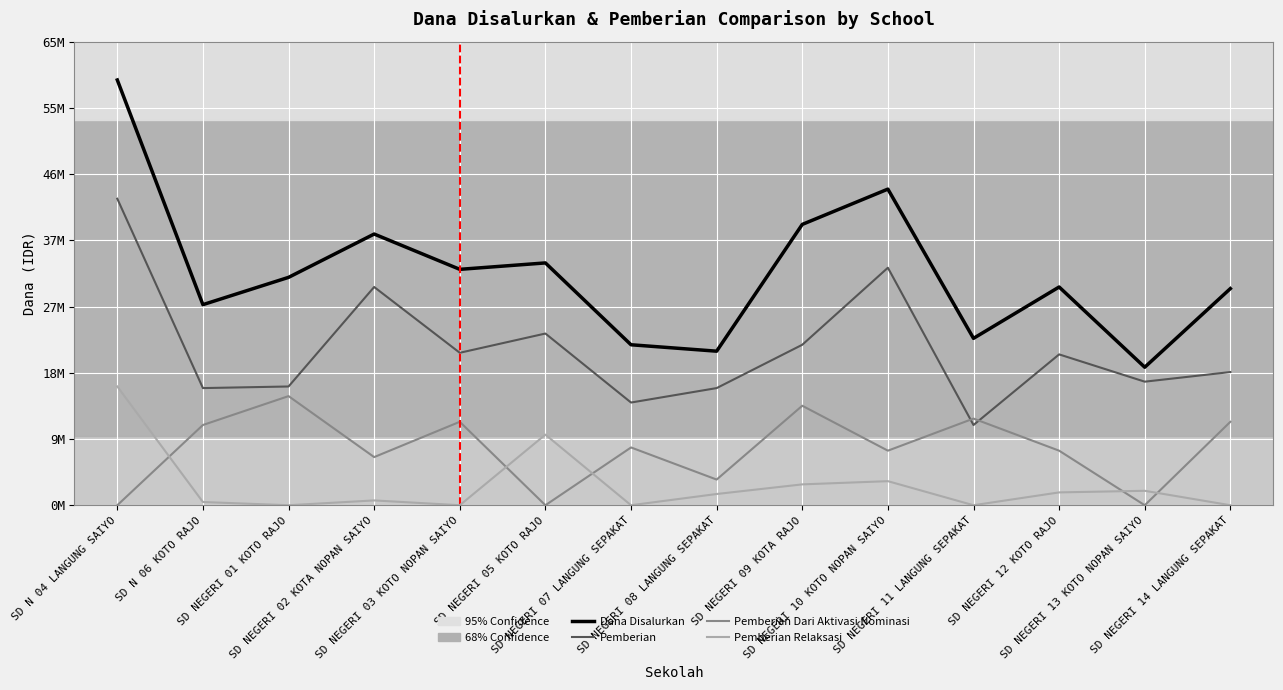

Does the chart have visible grid lines?

Yes